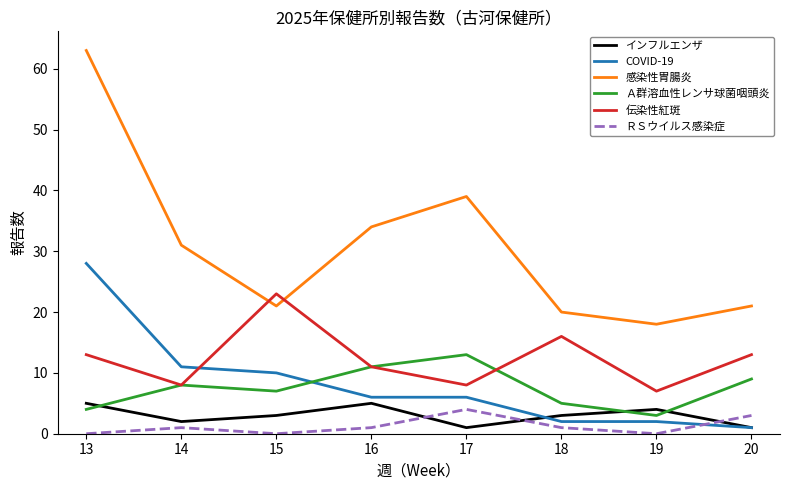

What is the sum of the 感染性胃腸炎 values at 19 and 16?

52